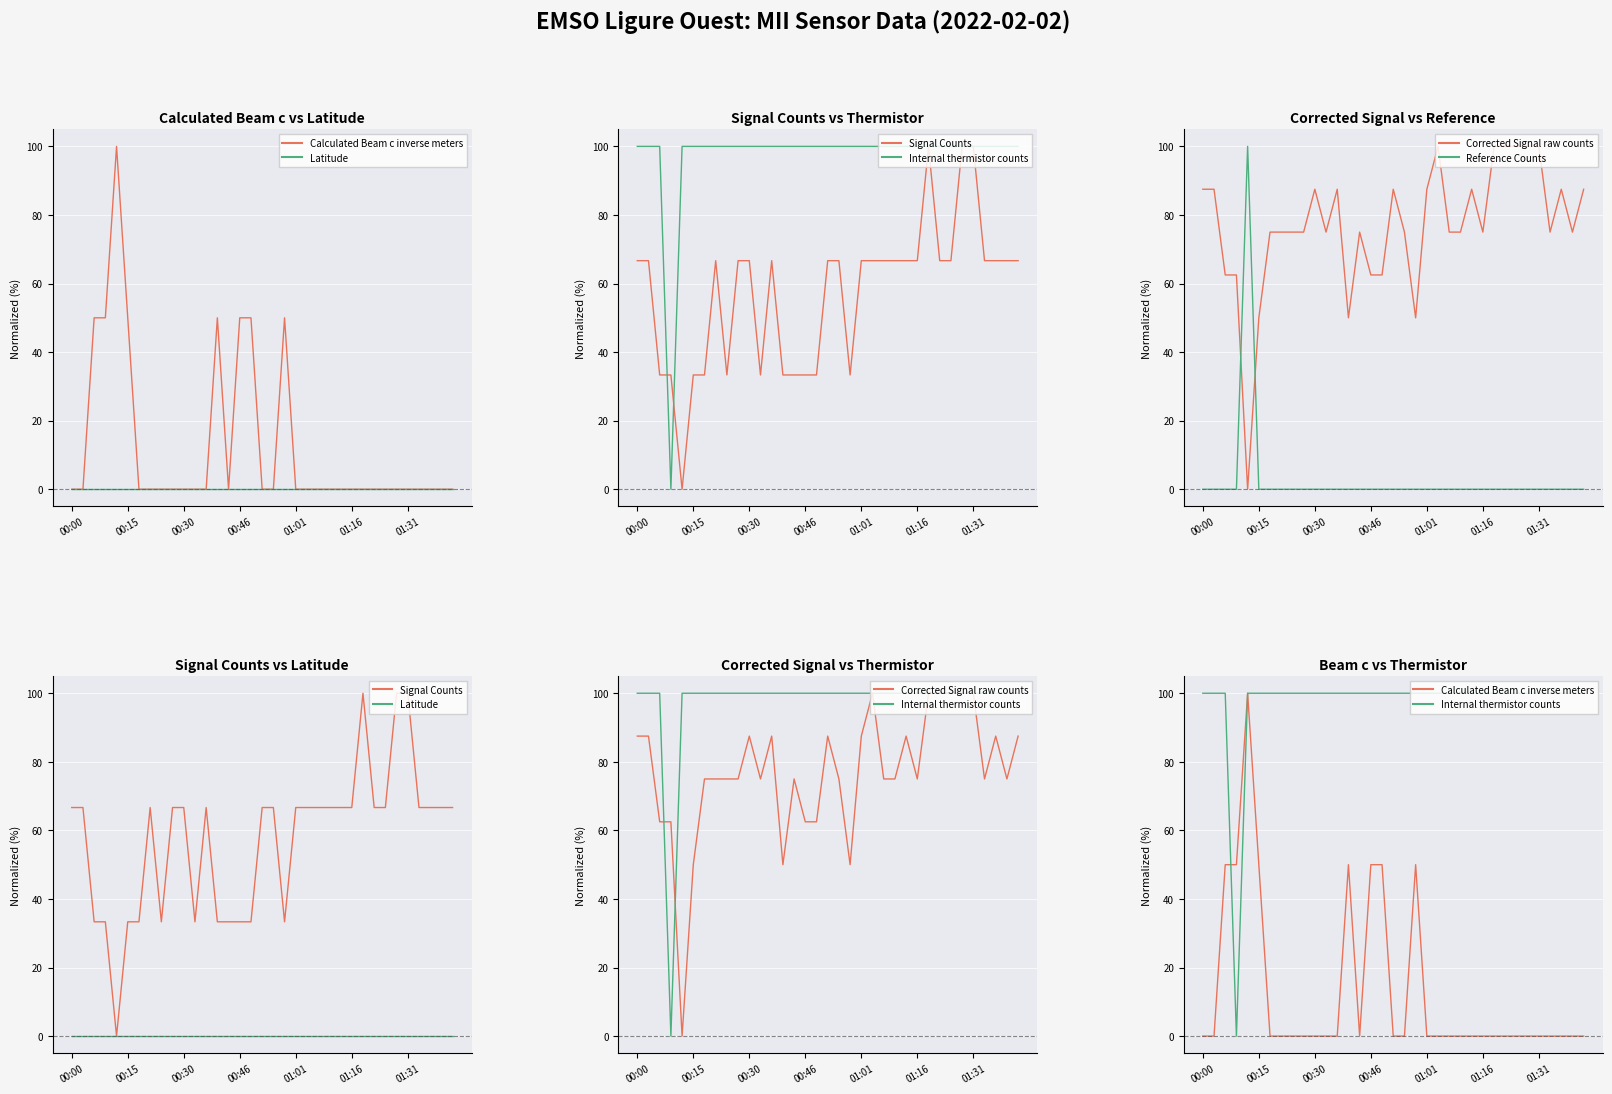

Which series changed the most between 25 and 33?

Calculated Beam c inverse meters